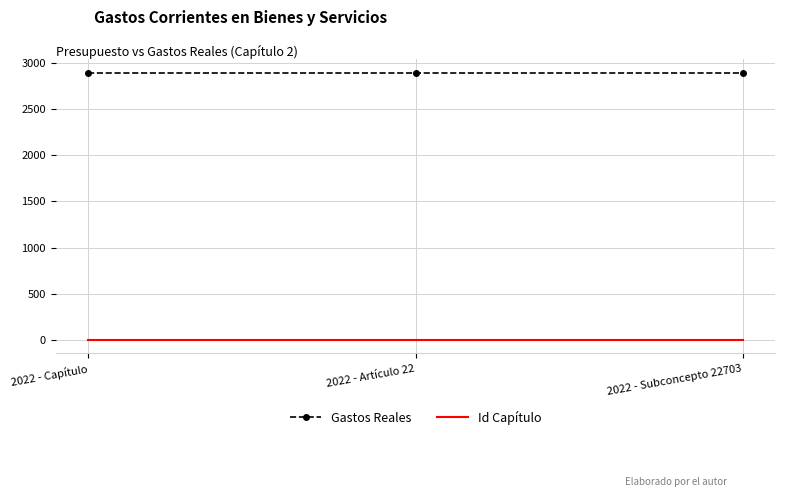

Which series has the largest total across all categories?

Gastos Reales